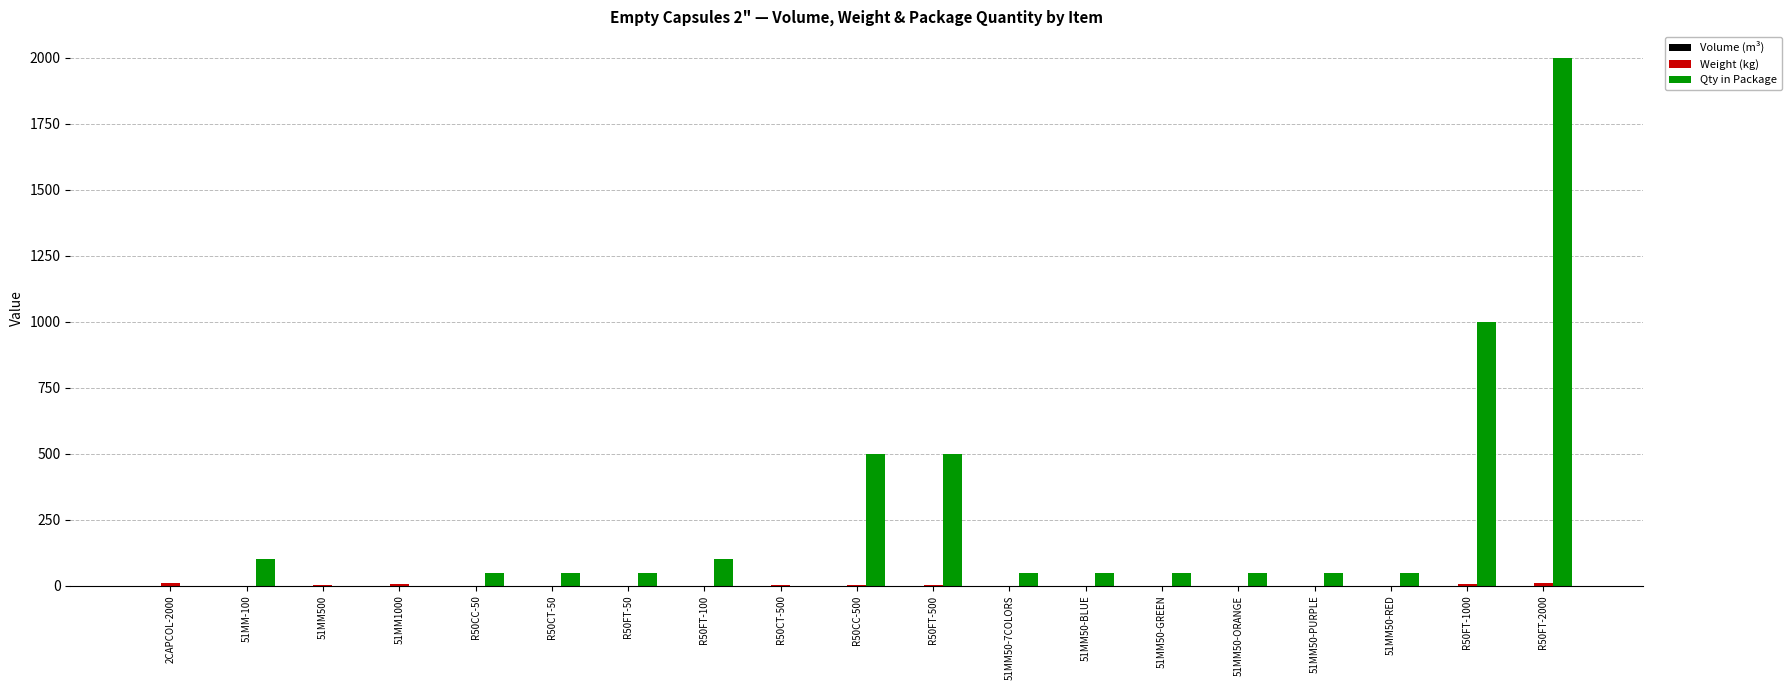

Which series has the largest total across all categories?

Qty in Package